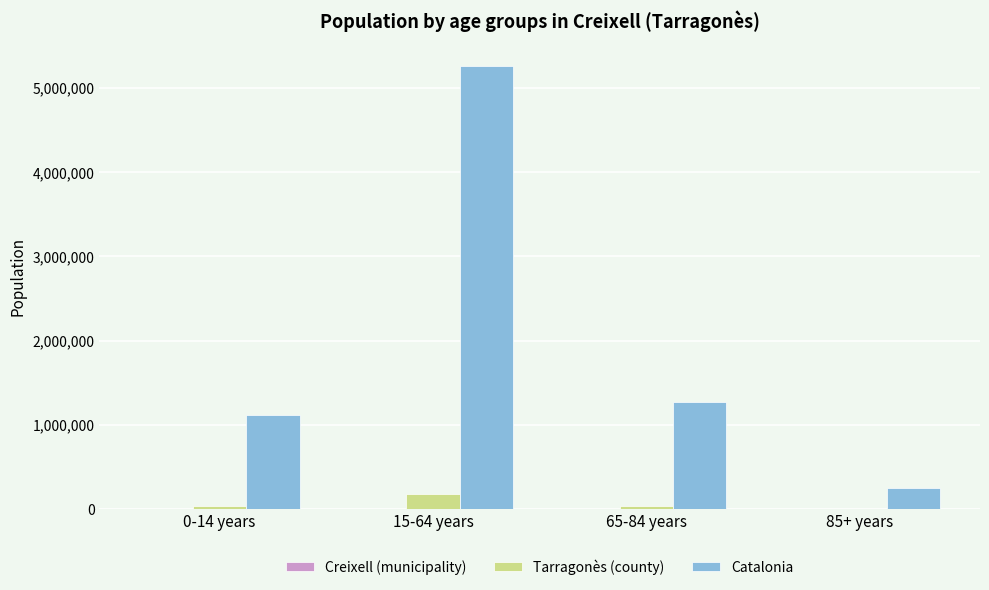

Which label corresponds to the largest value in the chart?

15-64 years